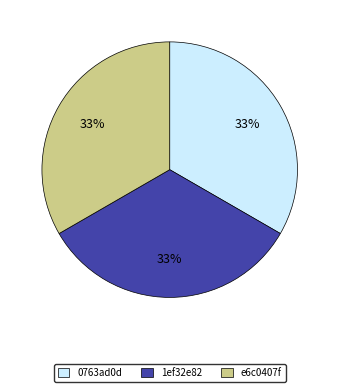

To the nearest percent, what portion does 0763ad0d represent?

33%